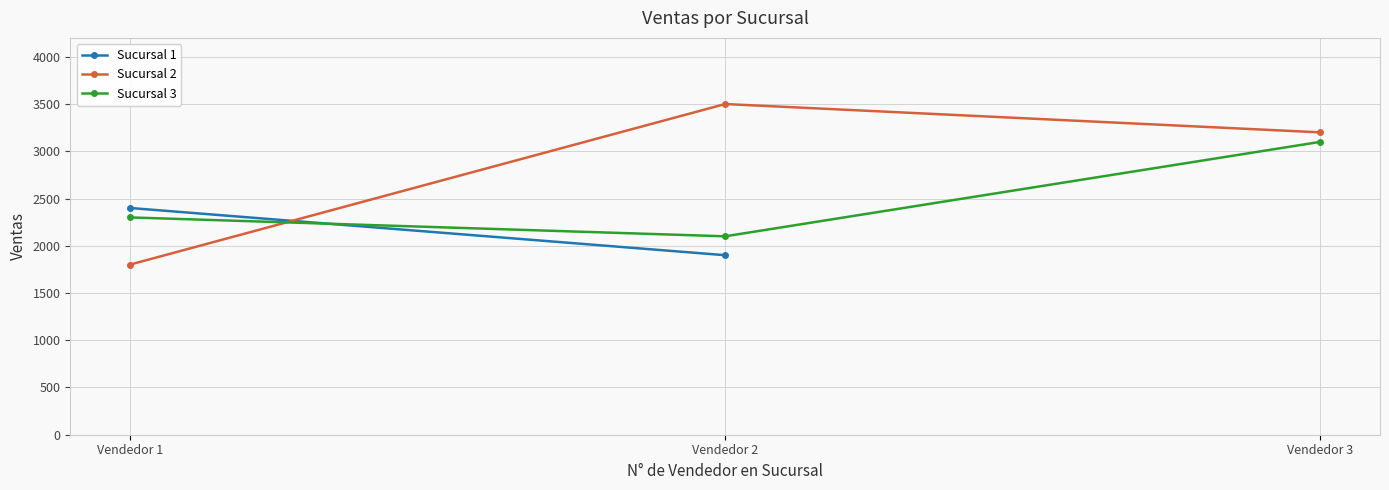

What is the approximate value of Sucursal 3 at Vendedor 2?

2100